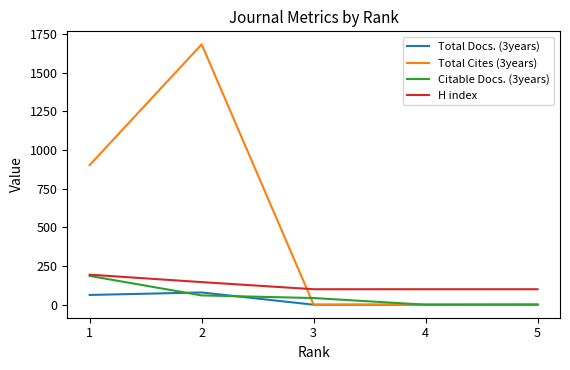

Between which two adjacent categories do Total Cites (3years) and H index first intersect?

2 and 3